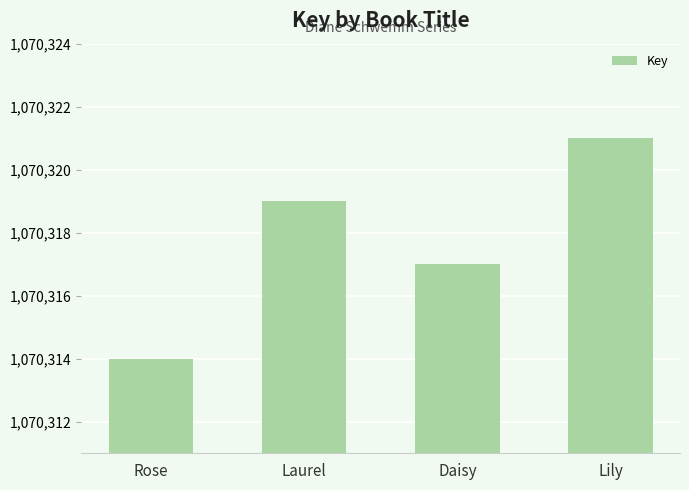

What is the average value?

1070318